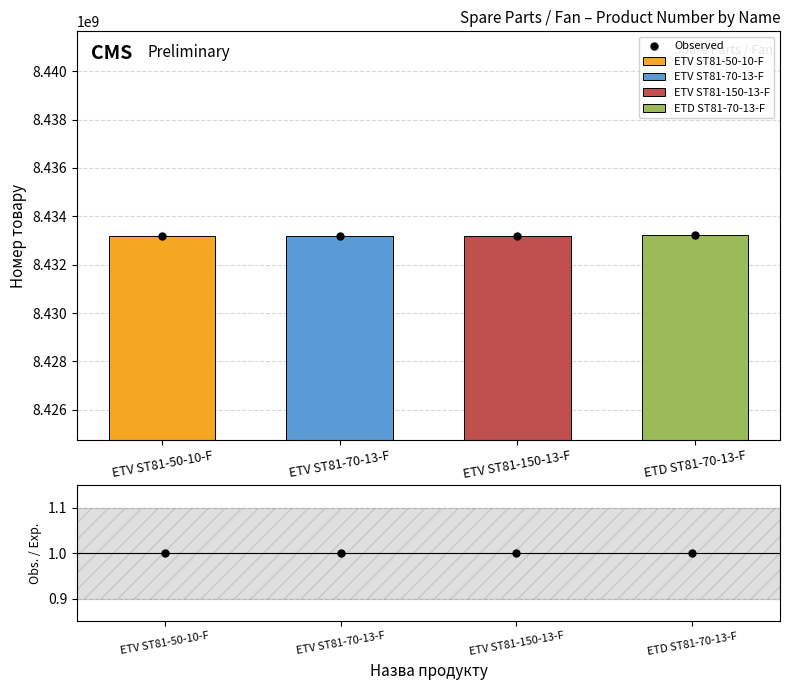

At how many categories does at least one series exceed 5671960232?

4